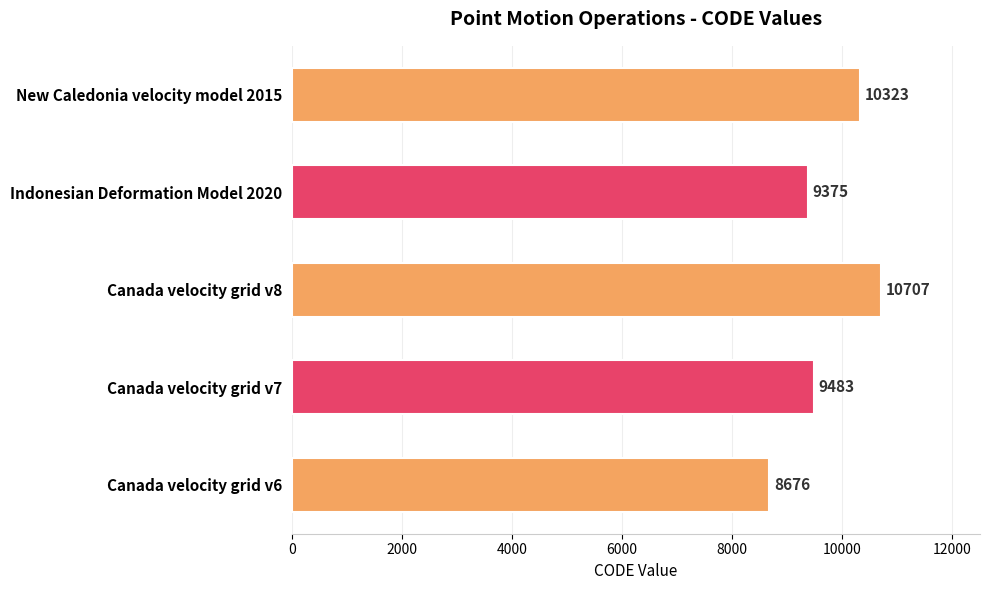

Reading bottom to top, transcribe all the data shown in this chart.

8676	9483	10707	9375	10323